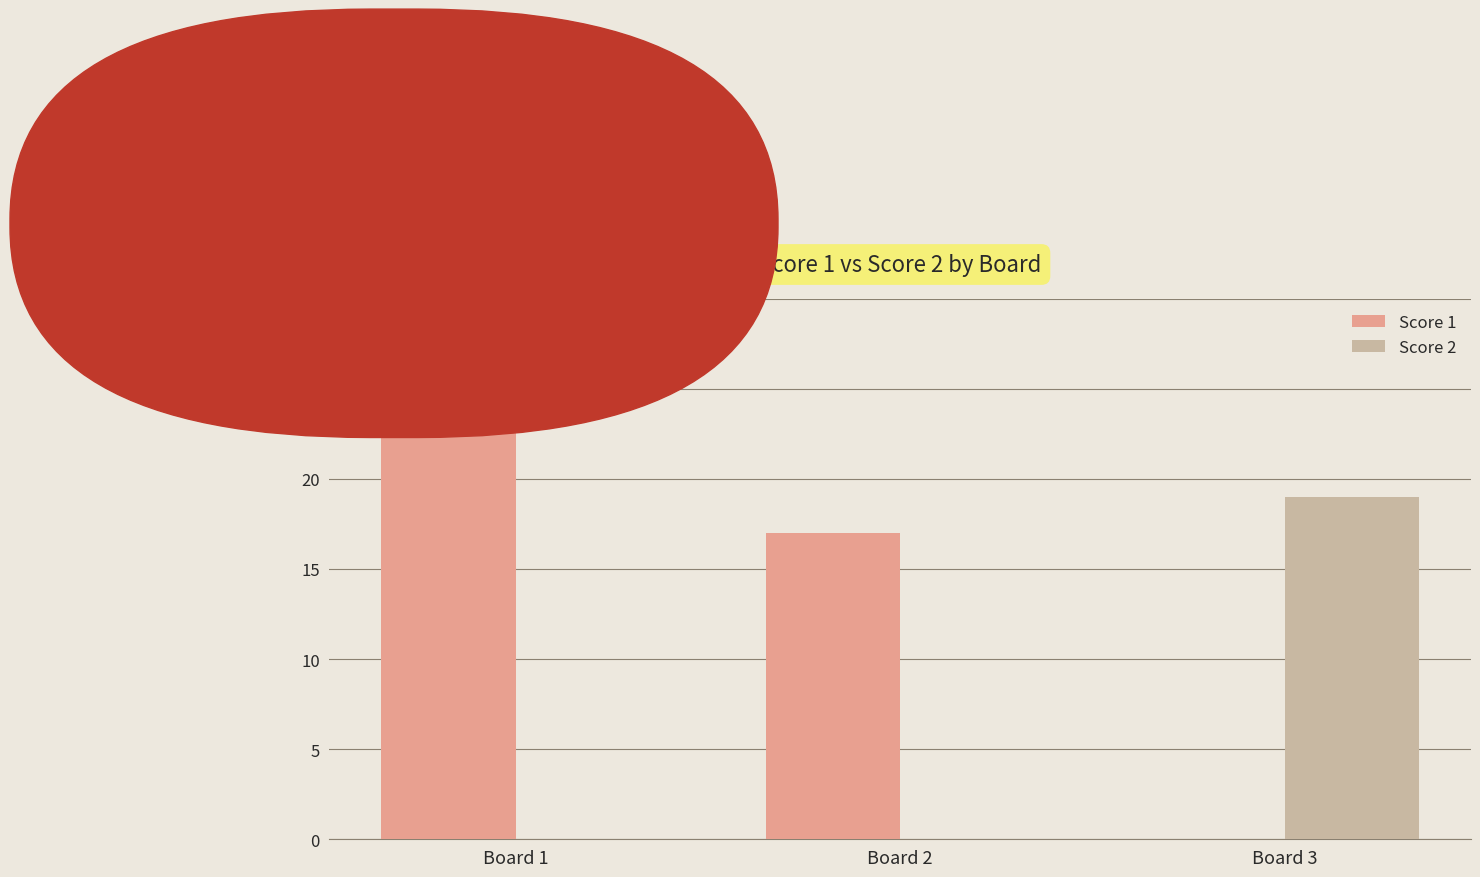

Is it true that Score 2 equals 0 at Board 1?

True